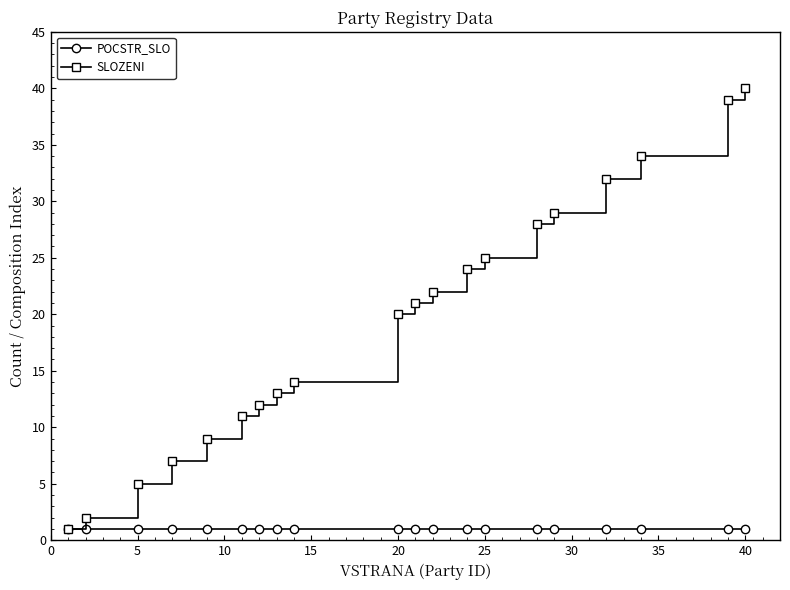

List the series in order of their peak value, highest first.

SLOZENI, POCSTR_SLO